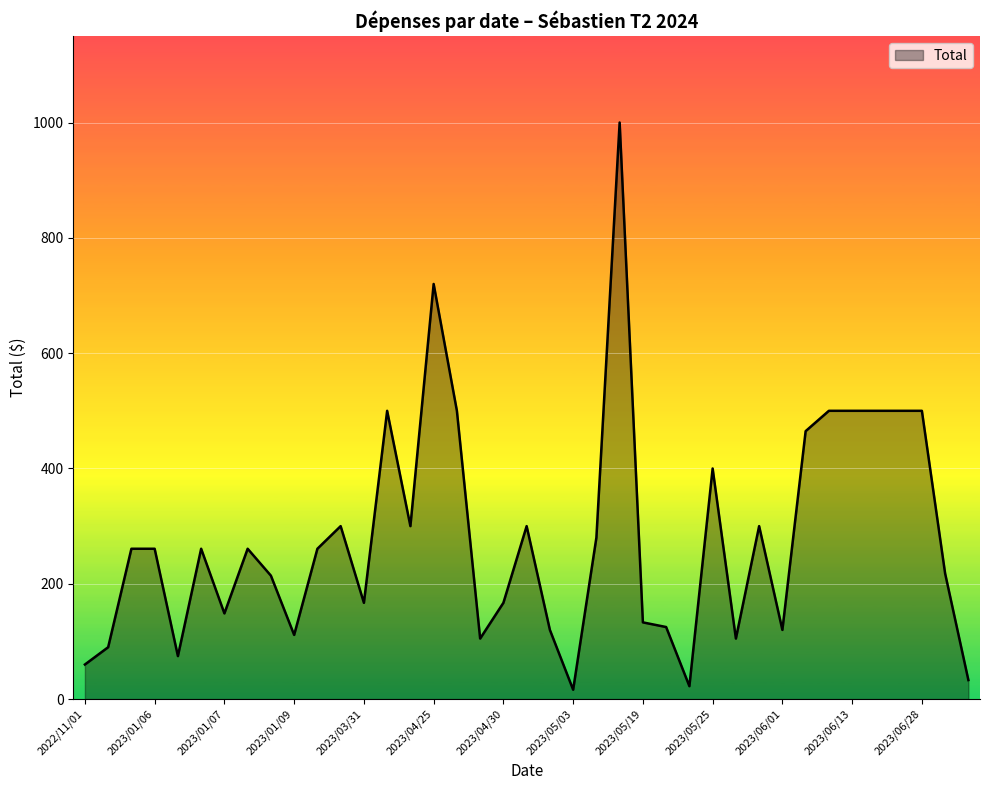

Does the chart display data point markers on the line(s)?

No